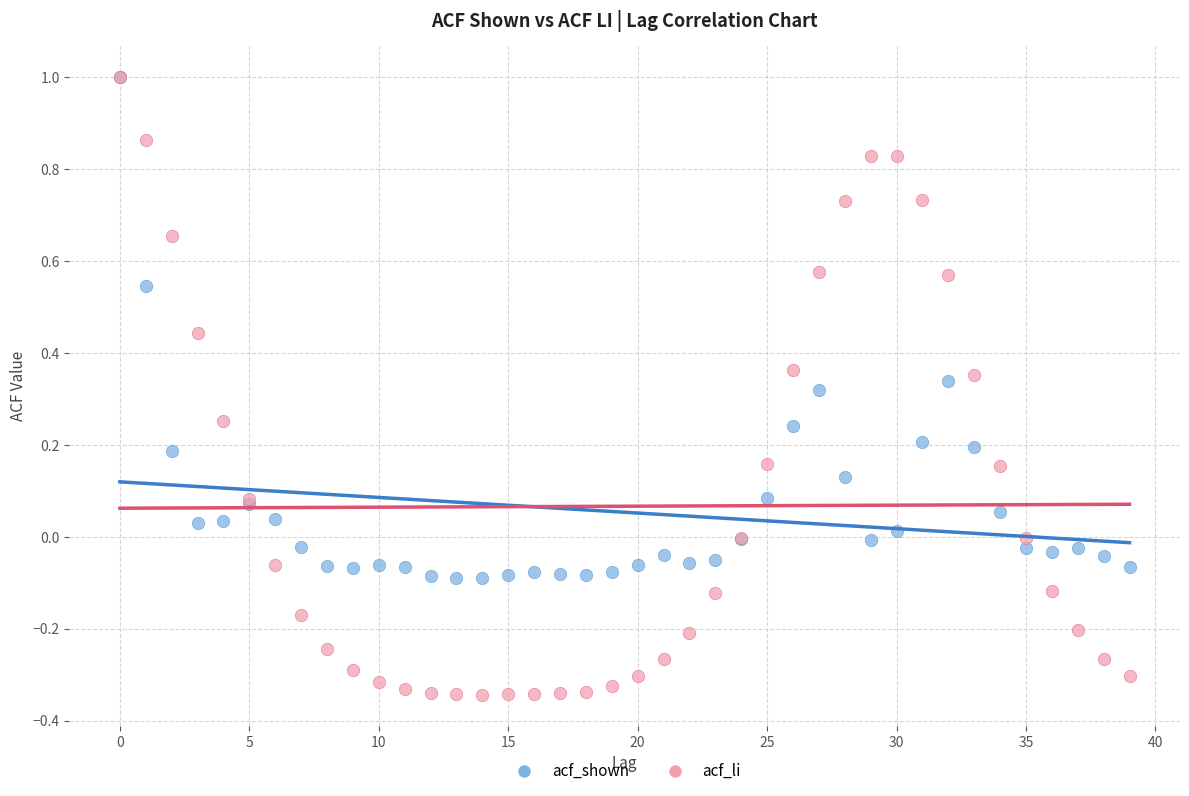

Which series has the widest spread of Y values?

acf_li